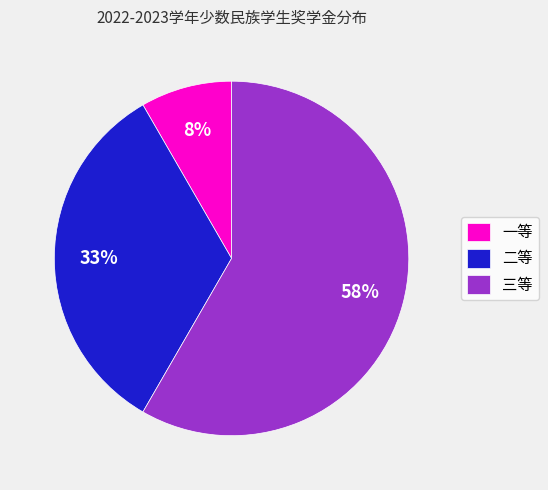

To the nearest percent, what portion does 一等 represent?

8%